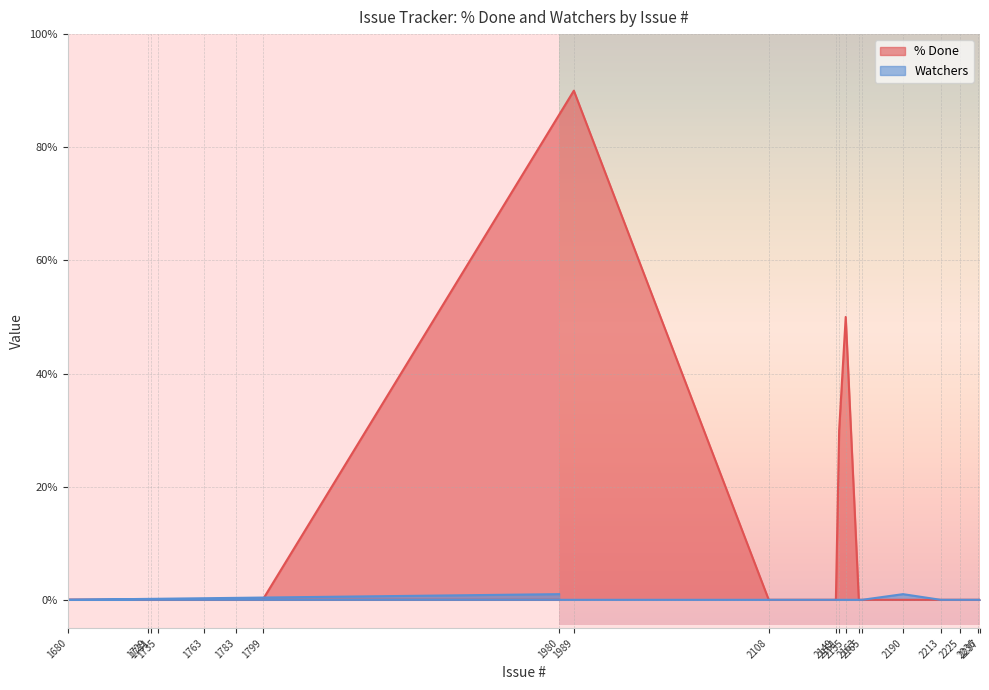

True or false: % Done and Watchers intersect in this chart.

False